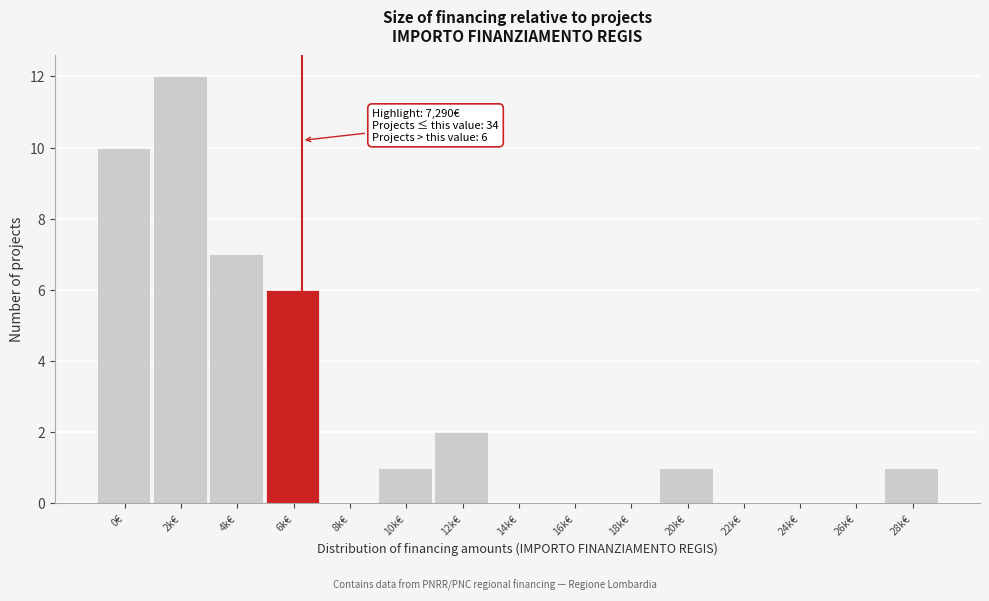

Reading left to right, list all the values displayed in this chart.

0€=10	2k€=12	4k€=7	6k€=6	8k€=0	10k€=1	12k€=2	14k€=0	16k€=0	18k€=0	20k€=1	22k€=0	24k€=0	26k€=0	28k€=1